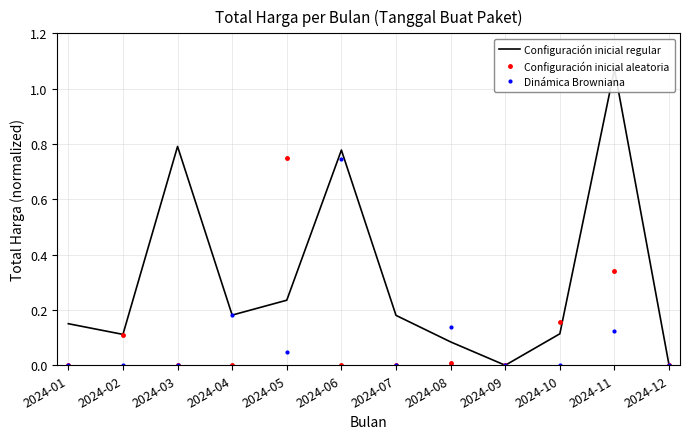

At how many categories does at least one series exceed 0?

10